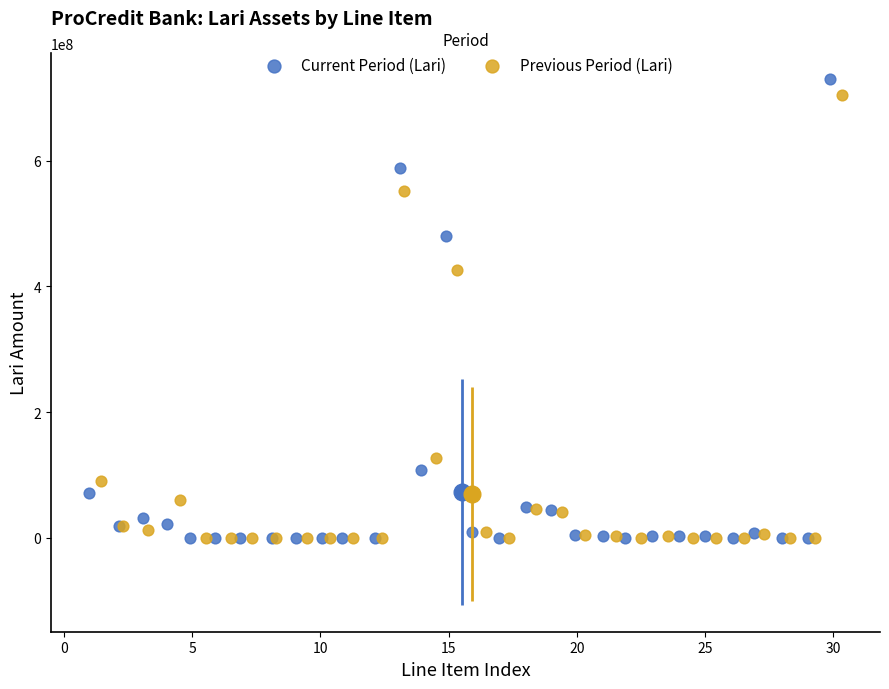

What are all the series names shown in the legend?

Current Period (Lari), Previous Period (Lari)